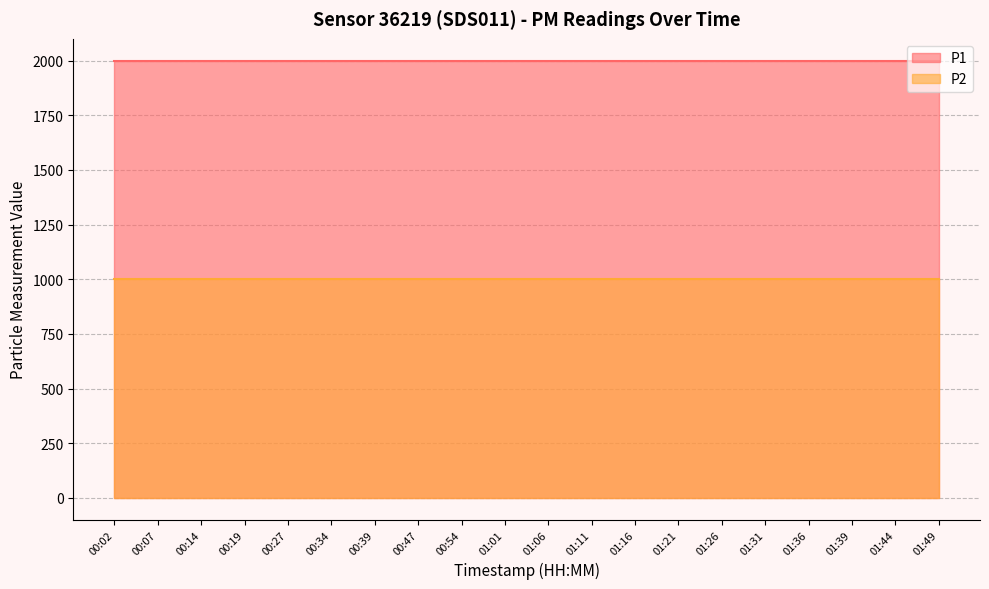

How many distinct data groups are displayed?

2